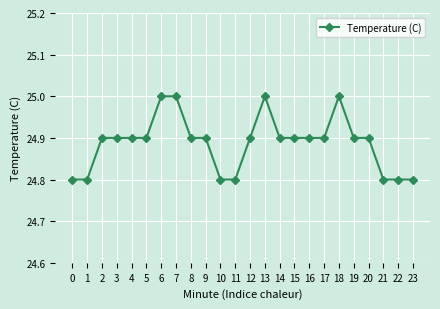

Is this an area chart (filled region under the line)?

No